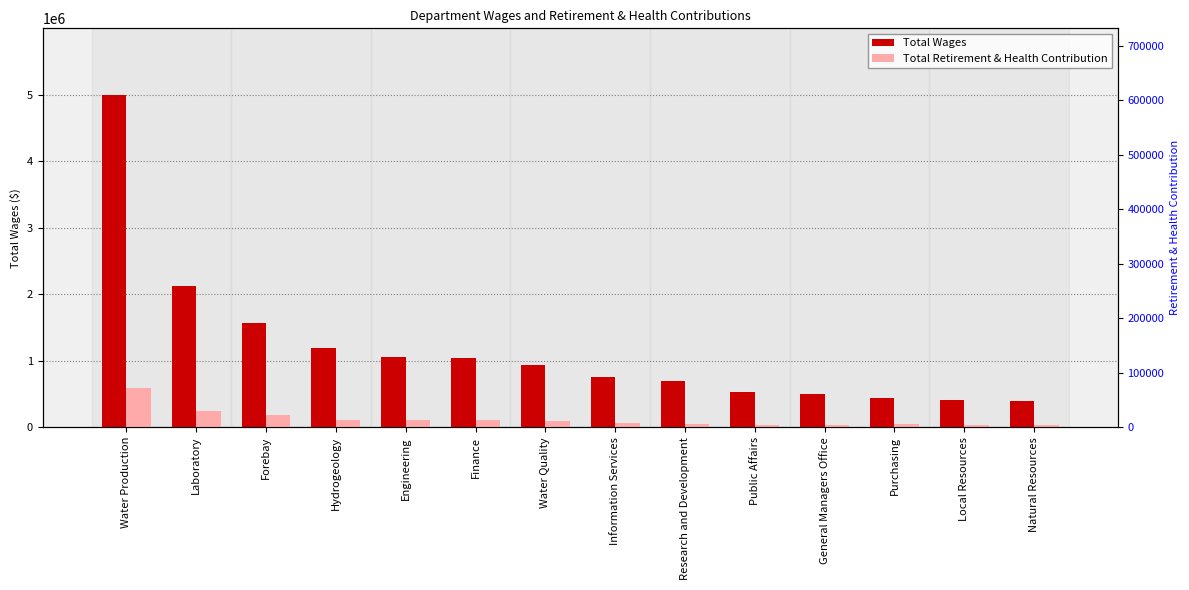

Which series has the largest total across all categories?

Total Wages